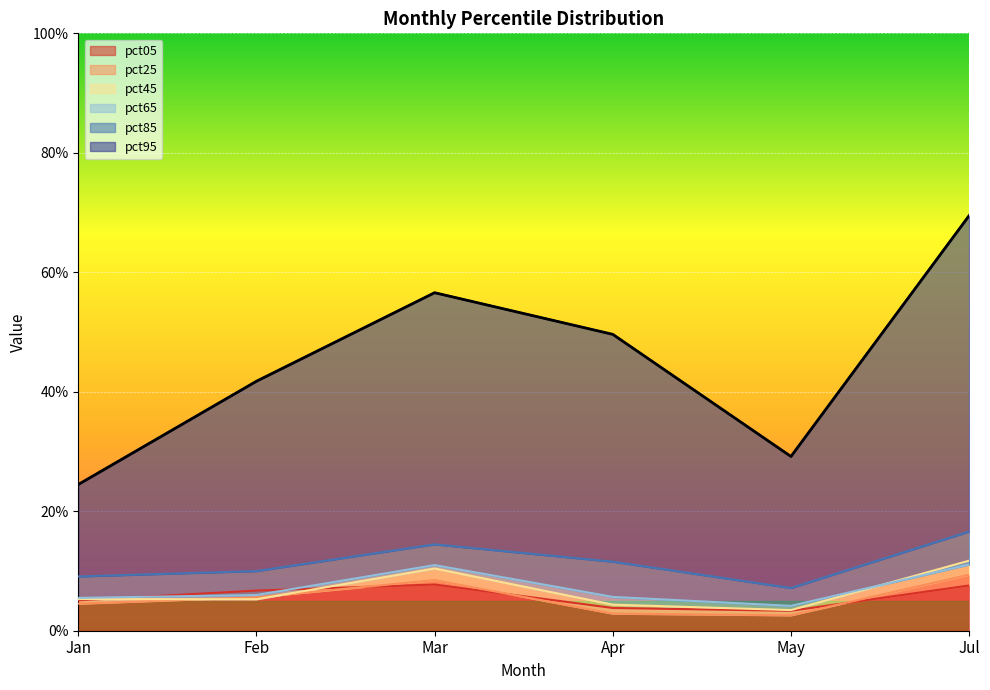

At which category is the sum across all series the highest?

Jul